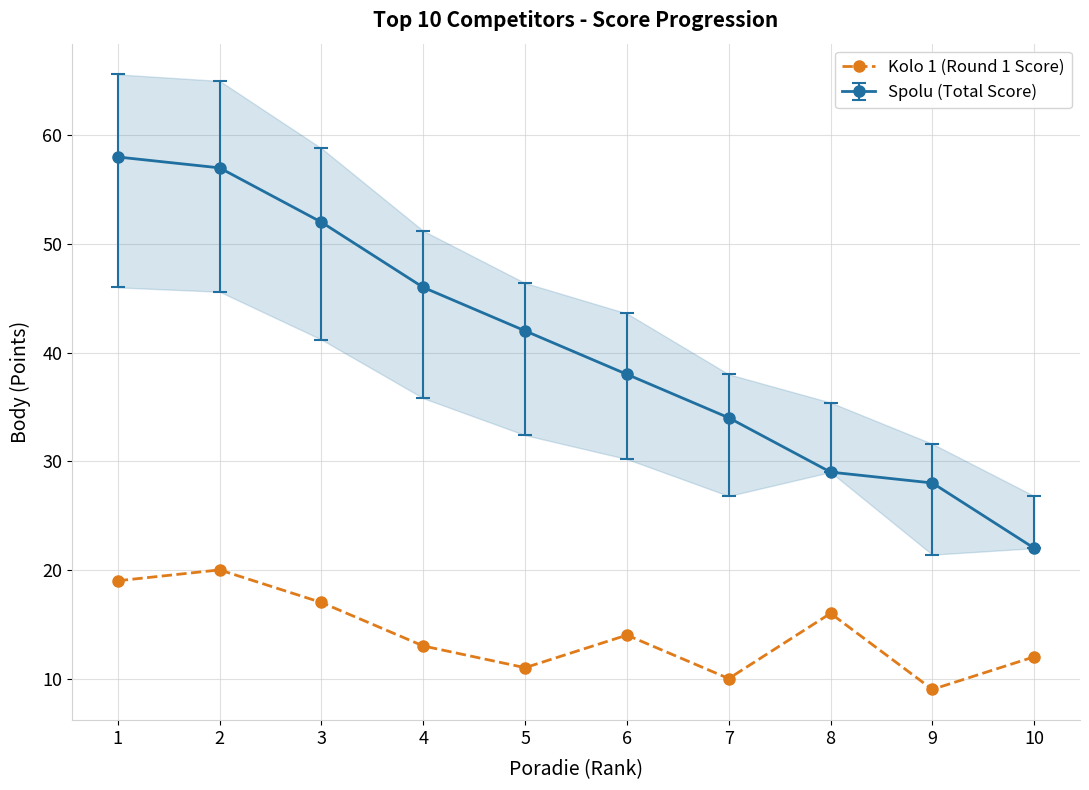

What is the sum of the values at 4 and 5?

24